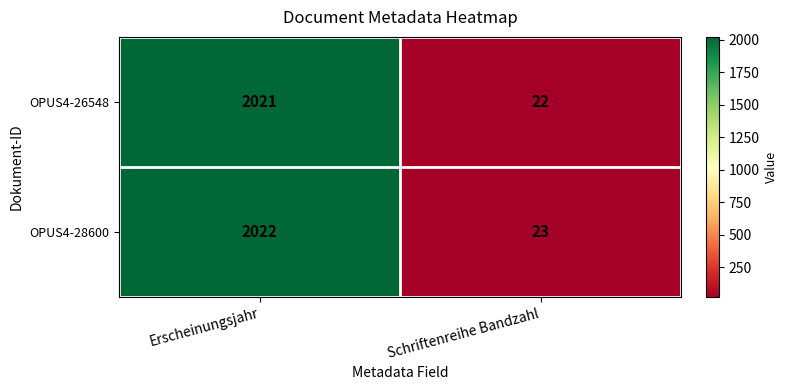

Count the number of categories in the chart.

2